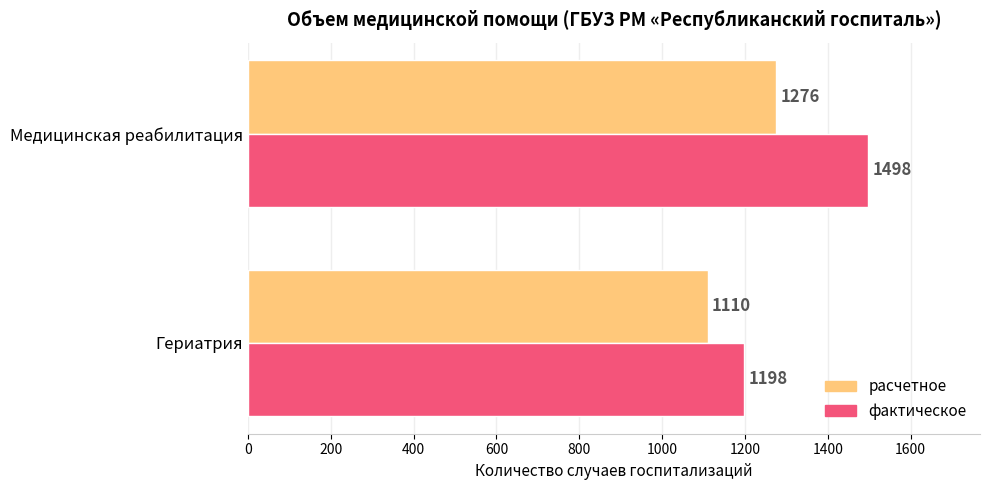

What is the total value across all series at Гериатрия?

2308